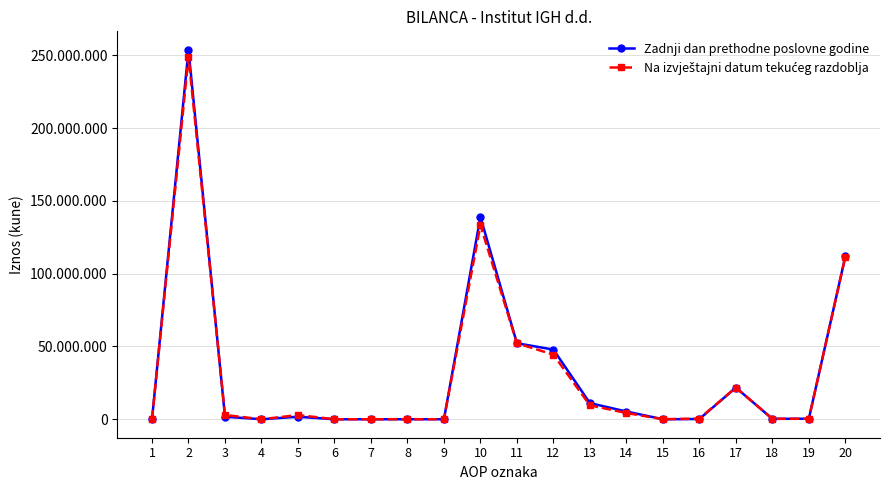

Does the chart have visible grid lines?

Yes